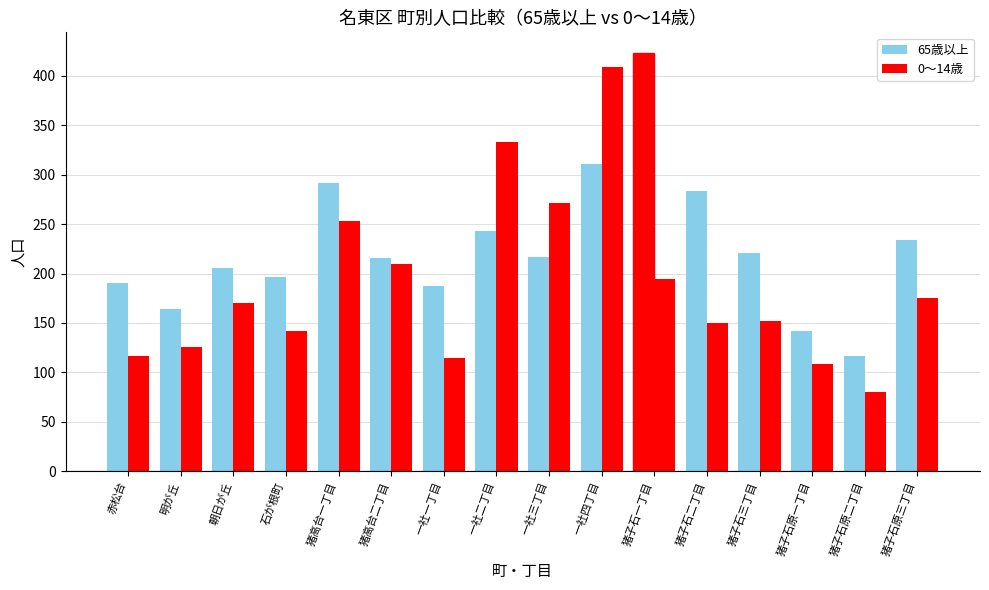

What is the difference between the maximum and second lowest values in the 65歳以上 series?

281